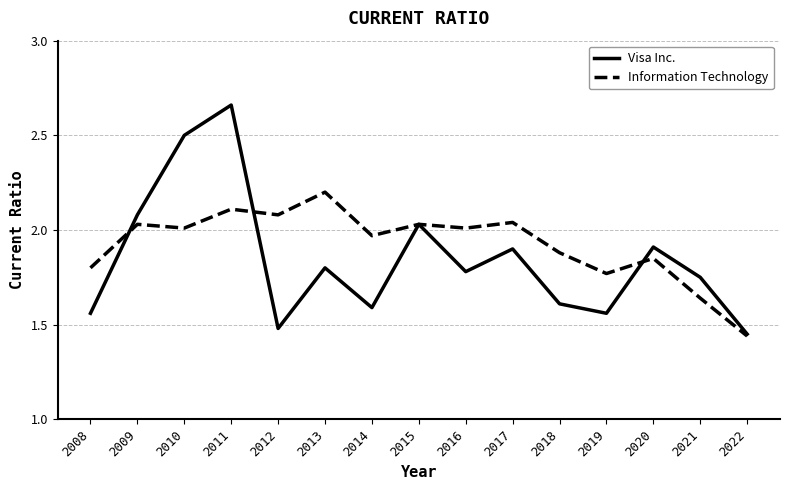

What is the difference between the second highest and minimum values in the Information Technology series?

0.7